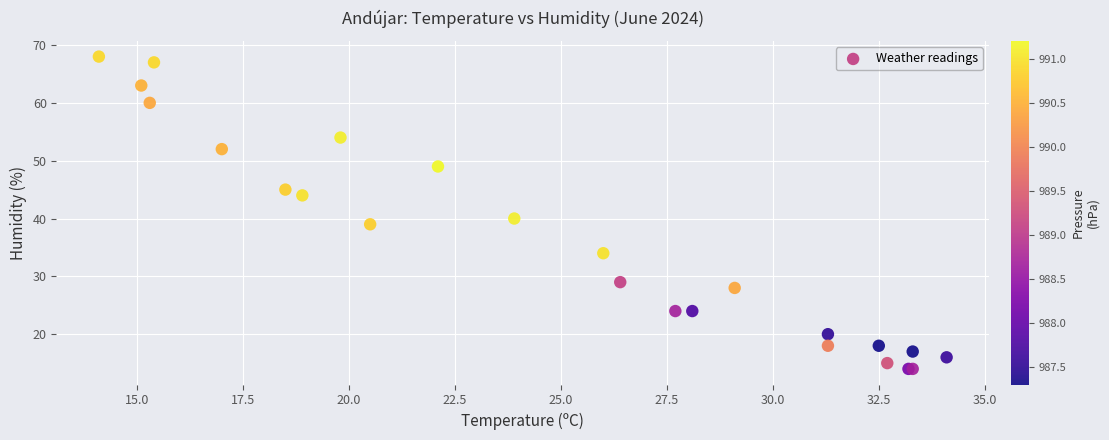

What Y value in the scatter plot is closest to 41?

40